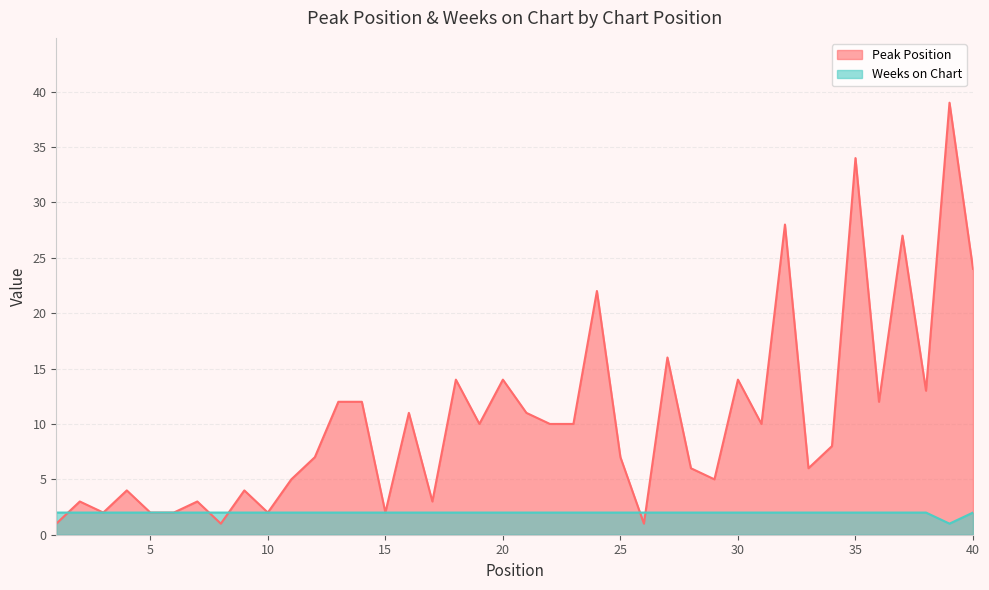

What is the average value of the Peak Position series?

10